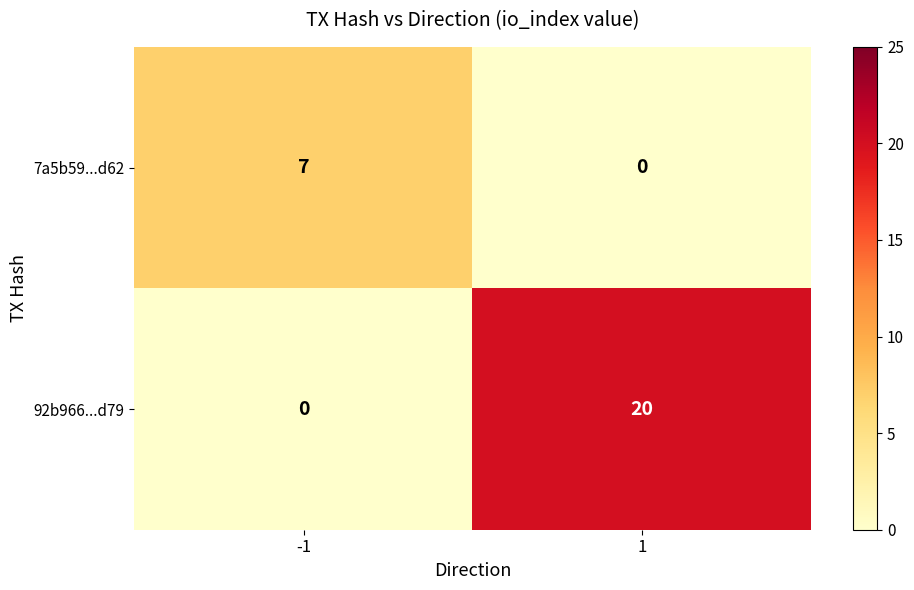

Reading left to right, extract all data points from this chart.

7a5b59...d62: -1=7	1=0
92b966...d79: -1=0	1=20